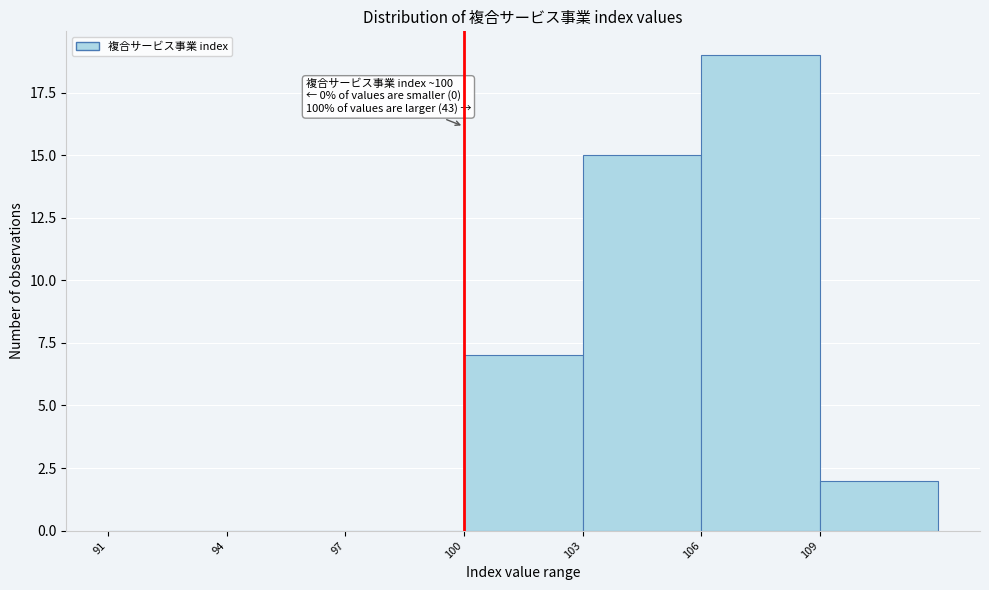

Which range on the x-axis has the tallest bar?

106 to 109